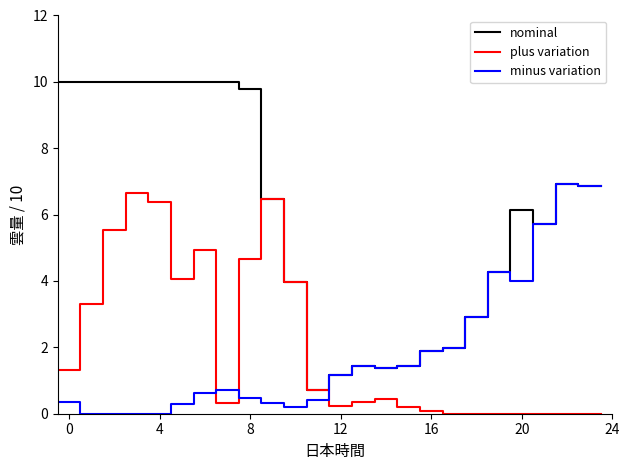

How many times do plus variation and minus variation cross each other?

3